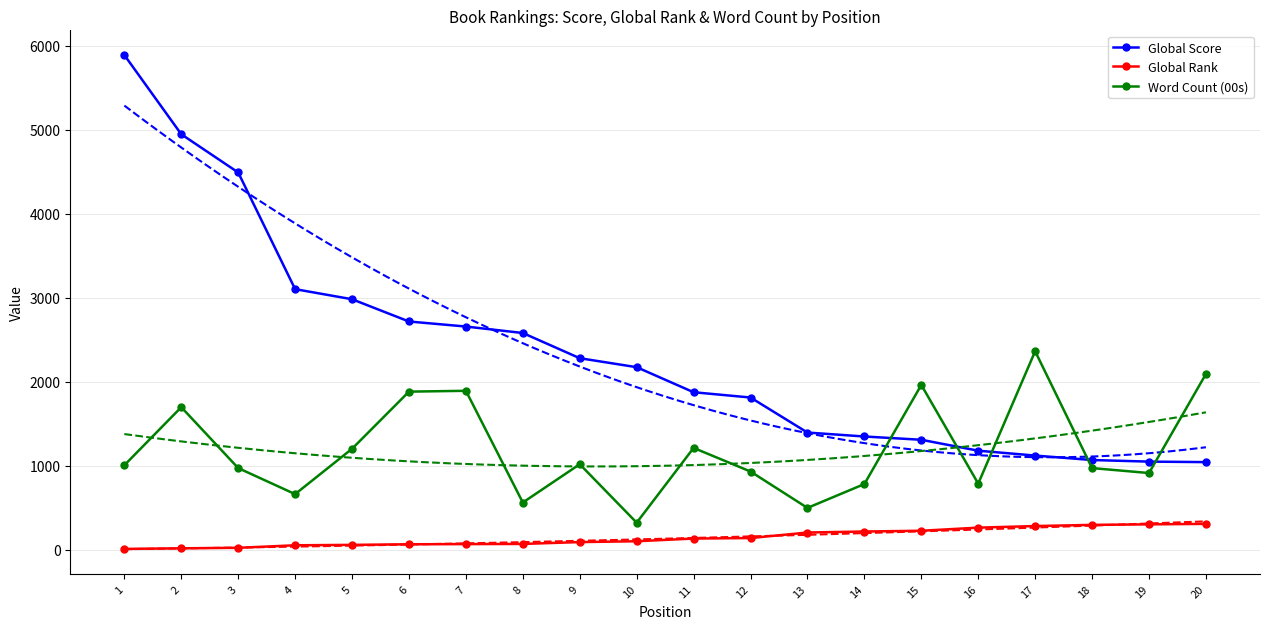

True or false: Global Rank and Word Count (00s) cross at least once.

False